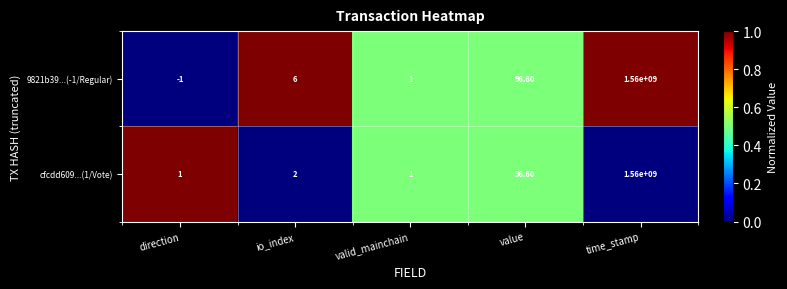

Which label corresponds to the smallest value in the chart?

direction